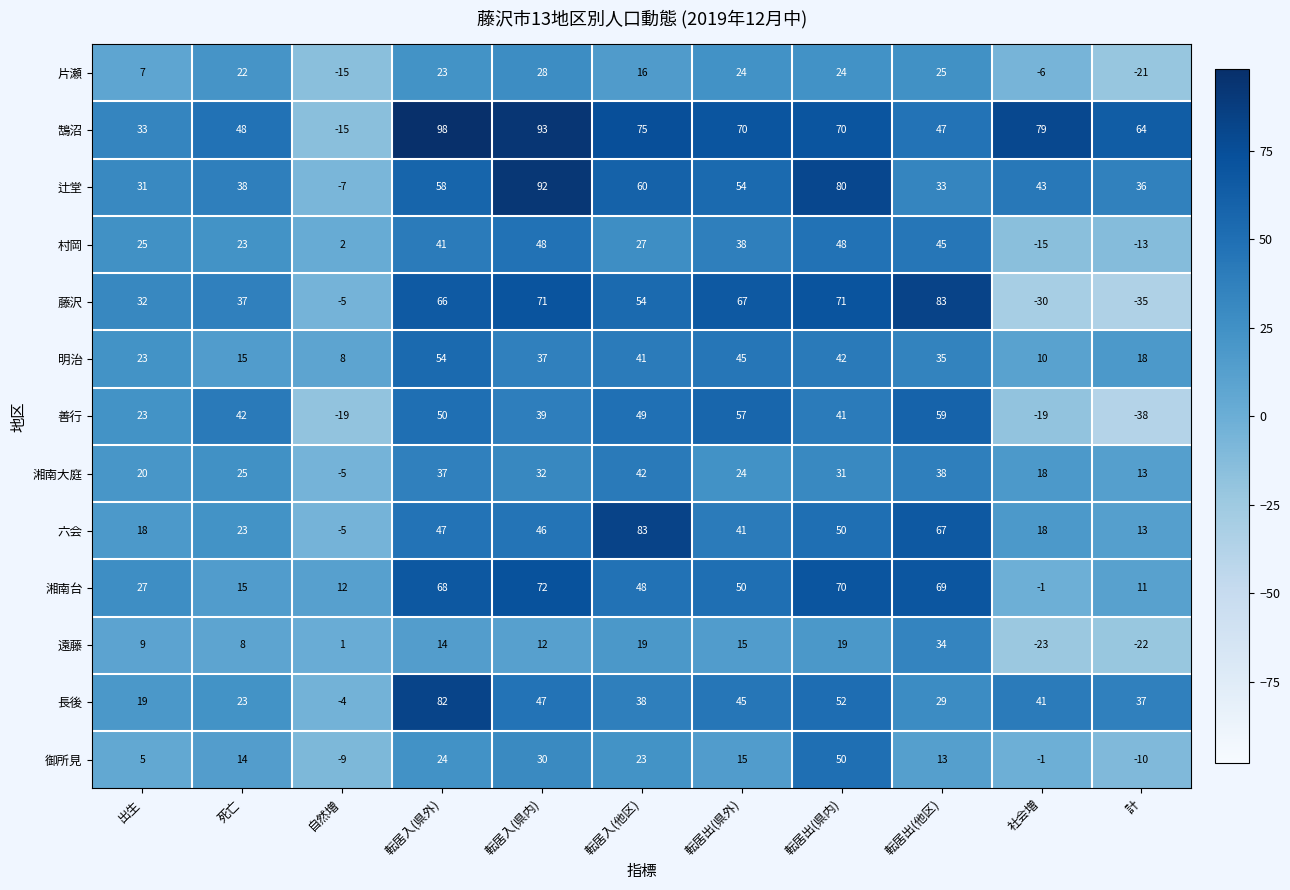

What is the maximum value shown in the chart?

98